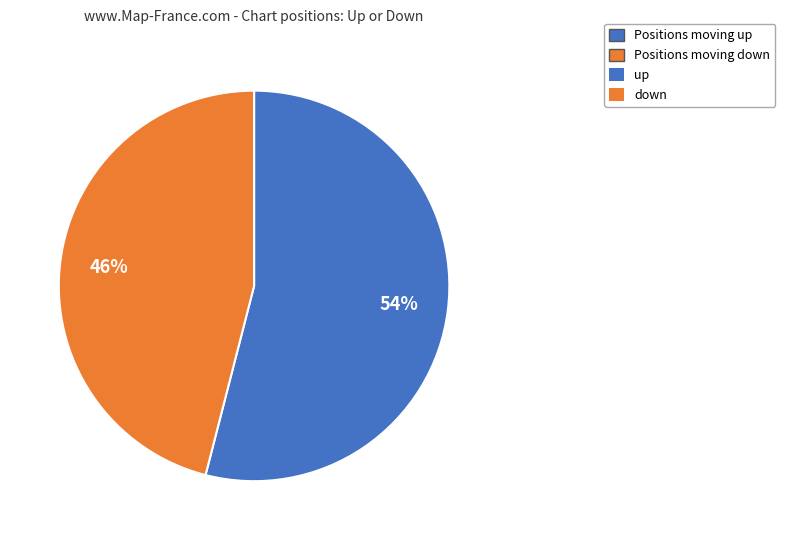

To the nearest percent, what is the difference between the largest and smallest slice percentages?

8%